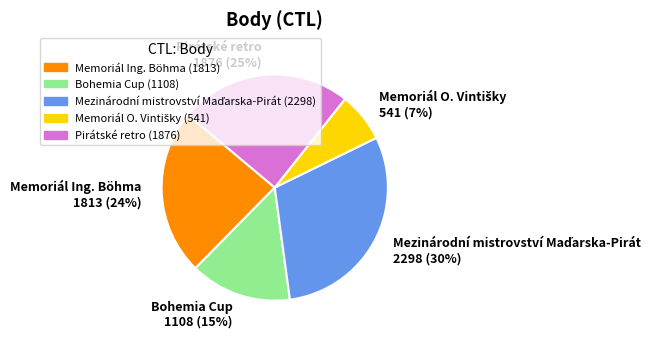

Is it true that Pirátské retro 1876 (25%) is 25% of the pie?

True